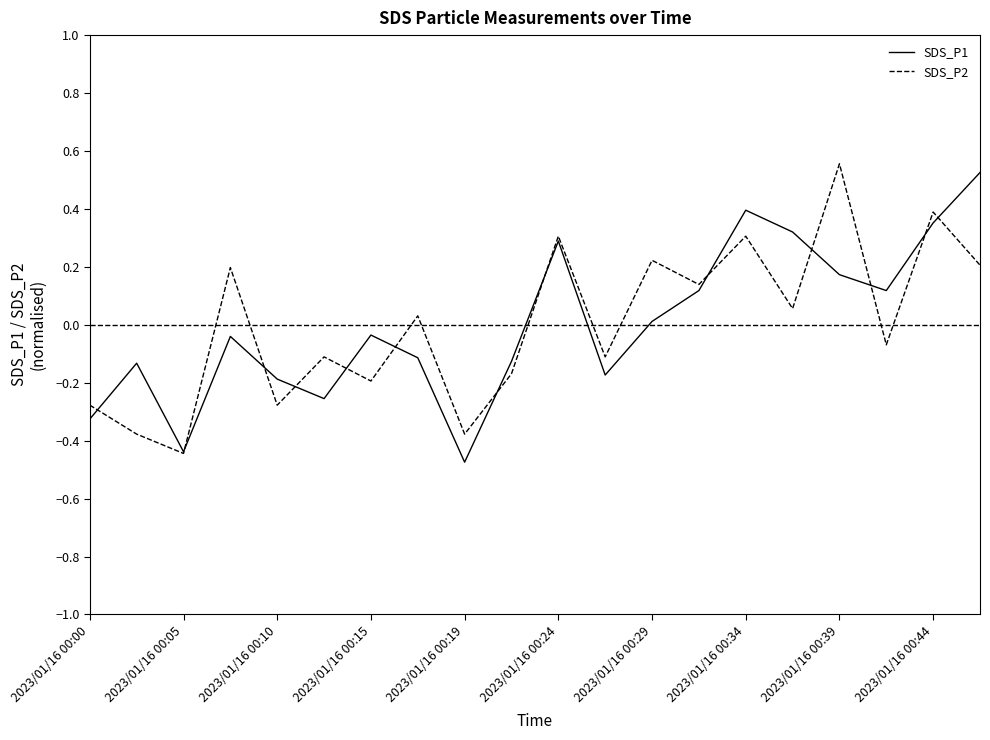

List the series in order of their peak value, highest first.

SDS_P2, SDS_P1